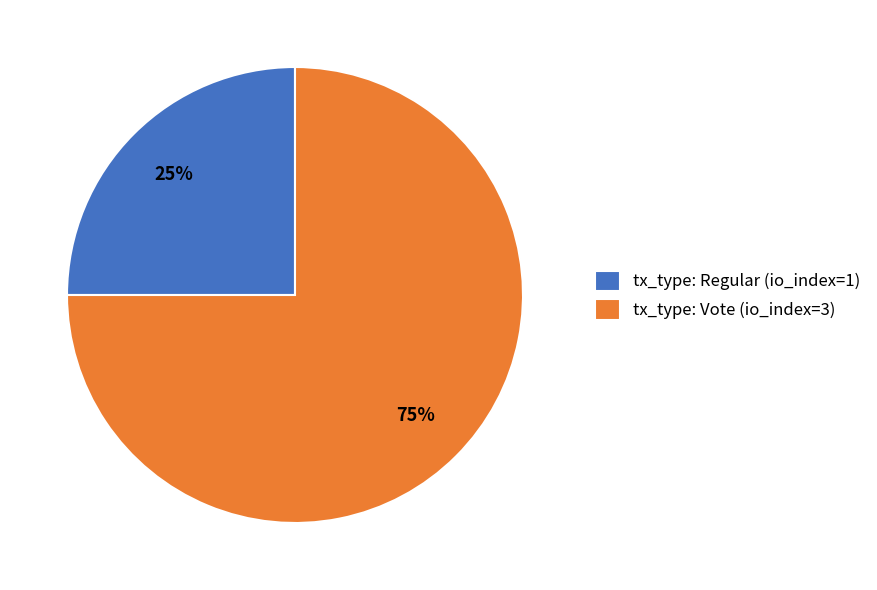

Is the sum of tx_type: Regular (io_index=1) and tx_type: Vote (io_index=3) greater than half?

Yes